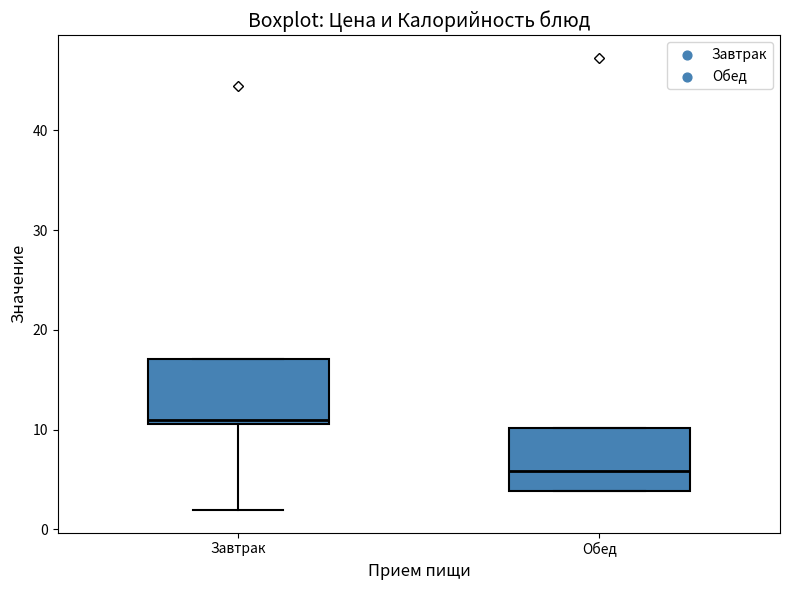

Reading left to right, read every box against the y-axis: the position of its median line, the range the box covers, and the ends of its whiskers. The values are not printed on the chart, so give them approximately, as read against the axis.

Завтрак: median 11 (just above the box's lower edge), box 11 to 17, whiskers 2 to 17
Обед: median 6, box 4 to 10, whiskers 4 to 10